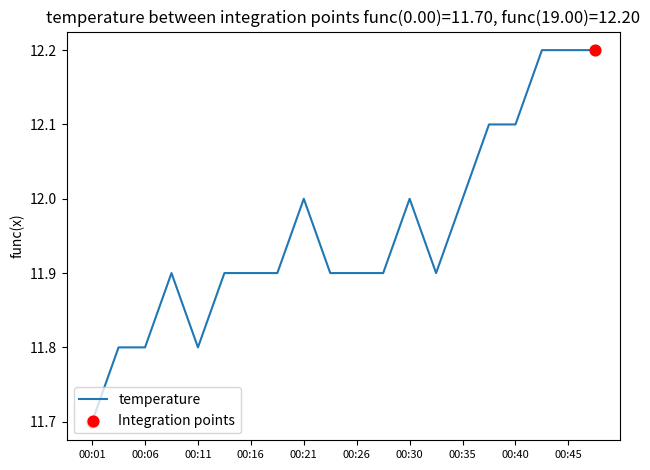

What is the difference between the maximum and minimum values?

0.5